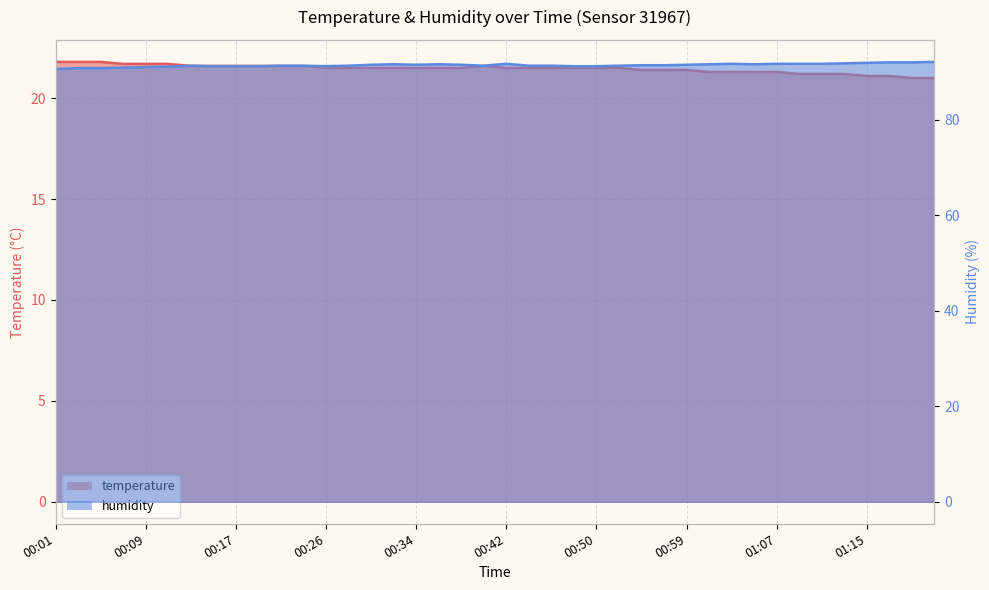

Rank the categories by temperature value from lowest to highest.

01:19, 01:22, 01:15, 01:17, 01:09, 01:11, 01:13, 01:01, 01:03, 01:05, 01:07, 00:55, 00:57, 00:59, 00:26, 00:28, 00:30, 00:32, 00:34, 00:36, 00:38, 00:42, 00:44, 00:46, 00:48, 00:50, 00:52, 00:13, 00:15, 00:17, 00:19, 00:21, 00:23, 00:40, 00:07, 00:09, 00:11, 00:01, 00:03, 00:05